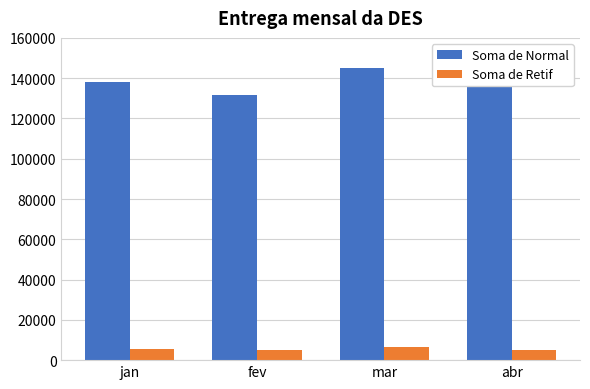

List the series in order of their overall mean, lowest first.

Soma de Retif, Soma de Normal